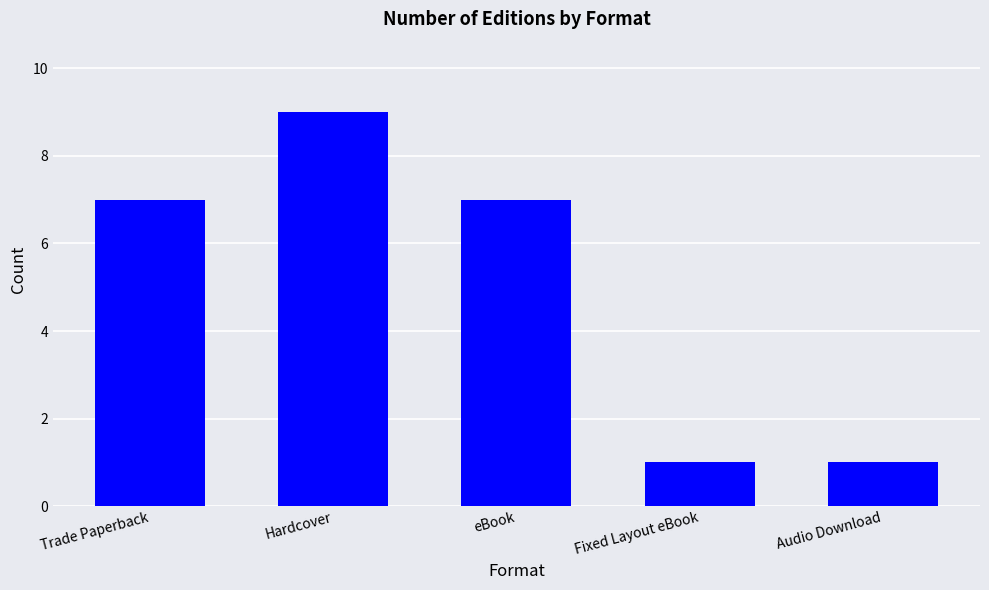

What is the value of the 2nd bar from the left?

9